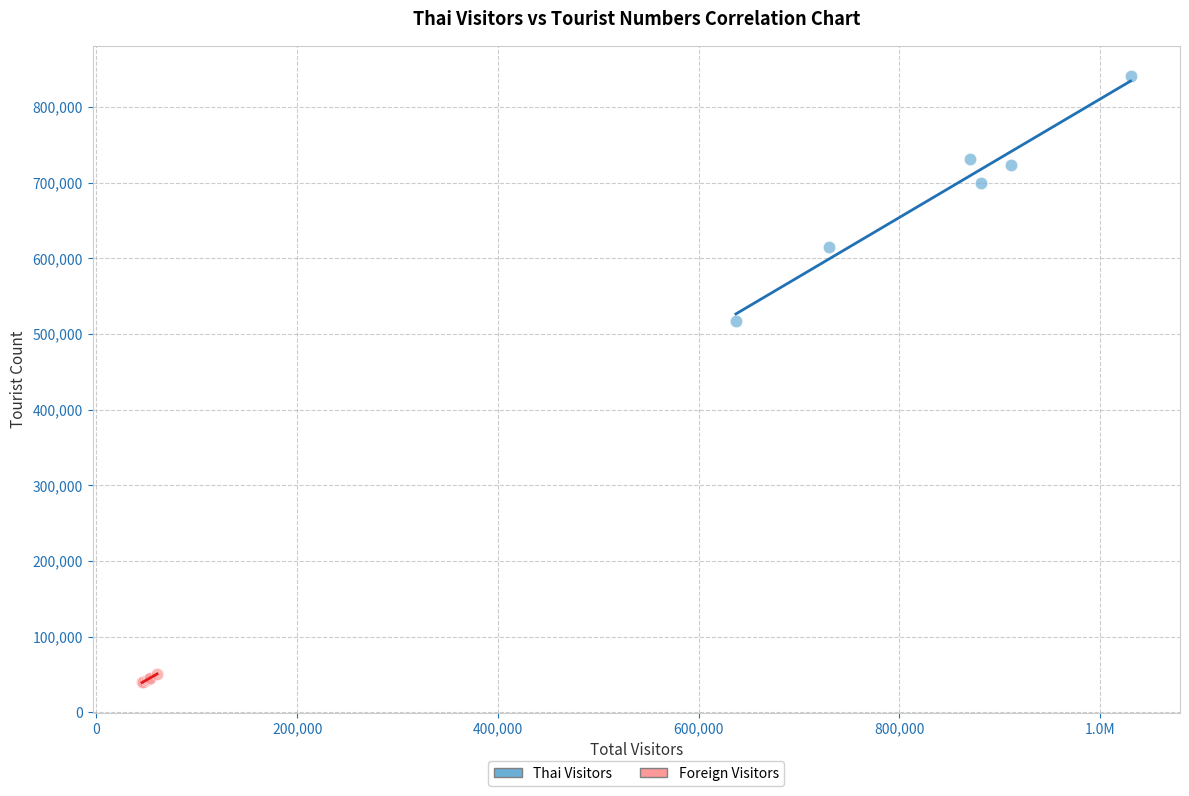

Which series has the largest Y range (max minus min)?

Thai Visitors